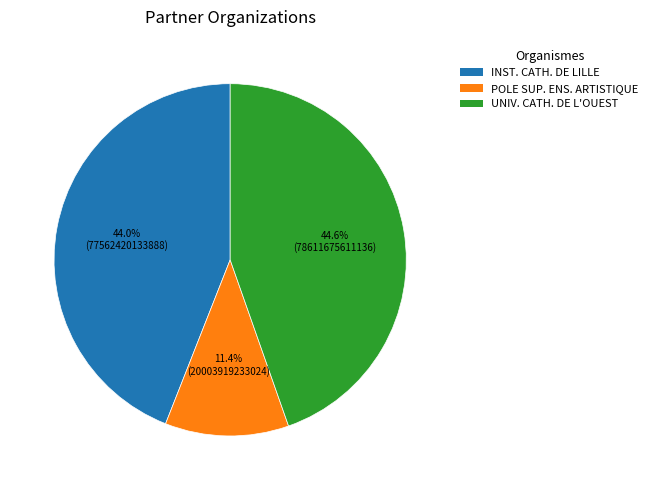

To the nearest percent, what is the average slice percentage?

33%